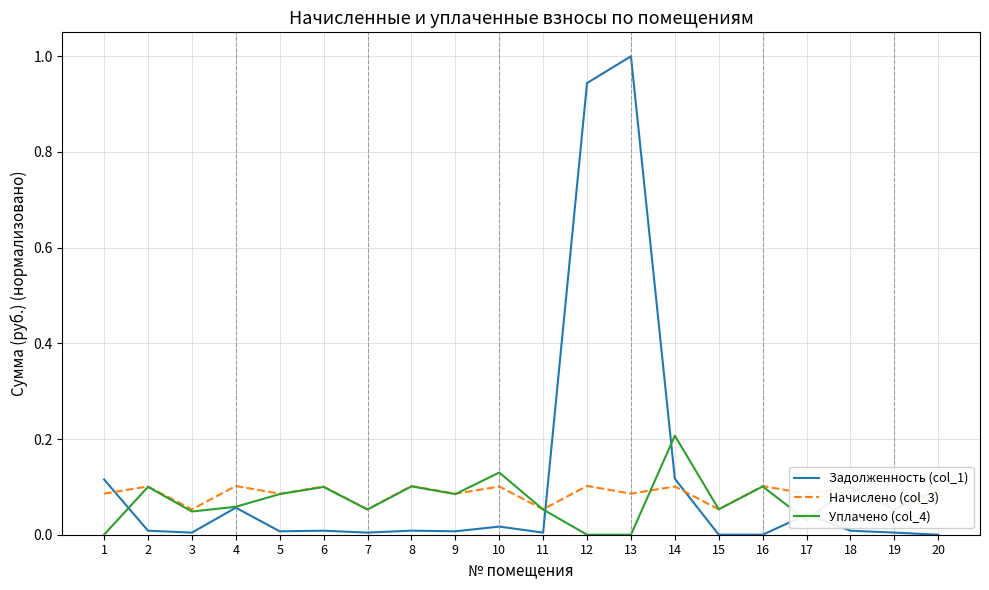

Which category has the highest value across all series?

13